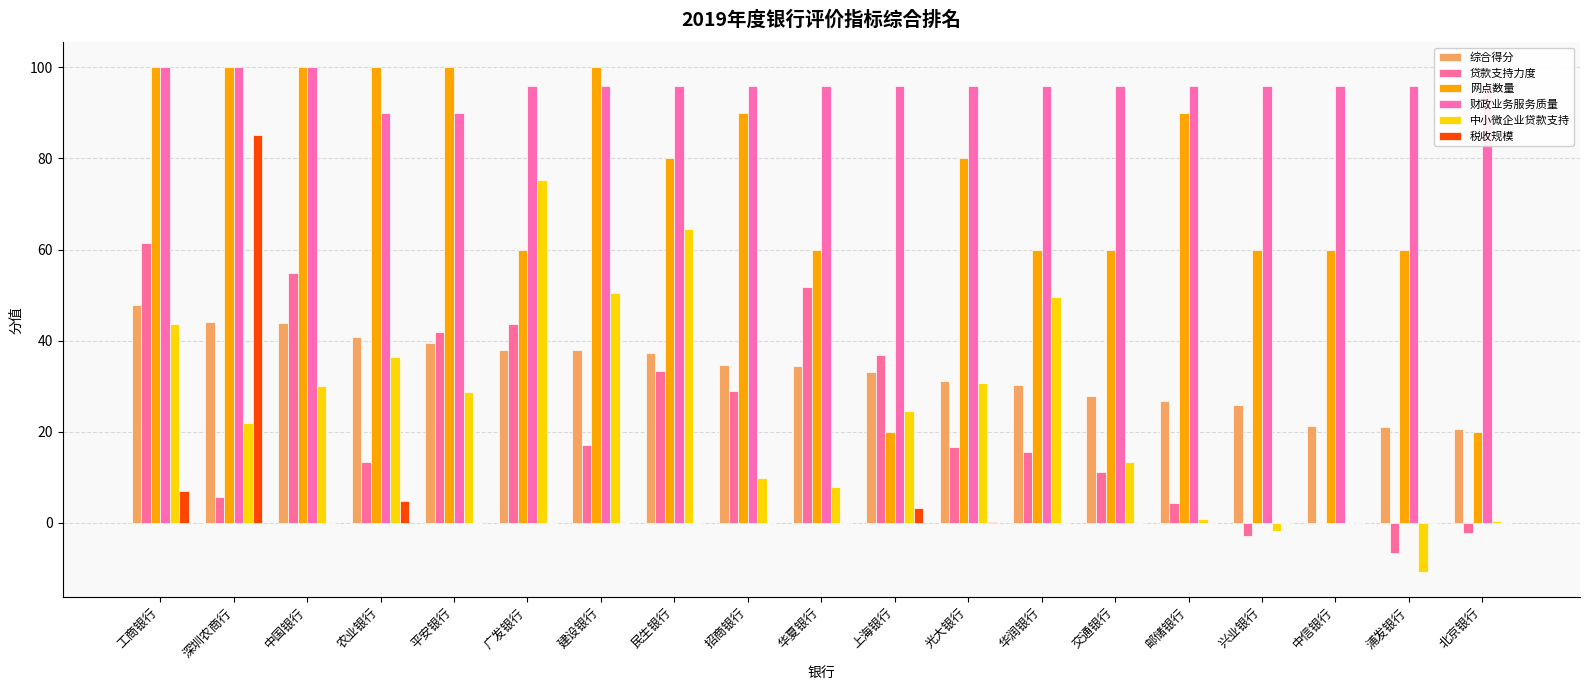

Does the chart contain stacked bars?

No